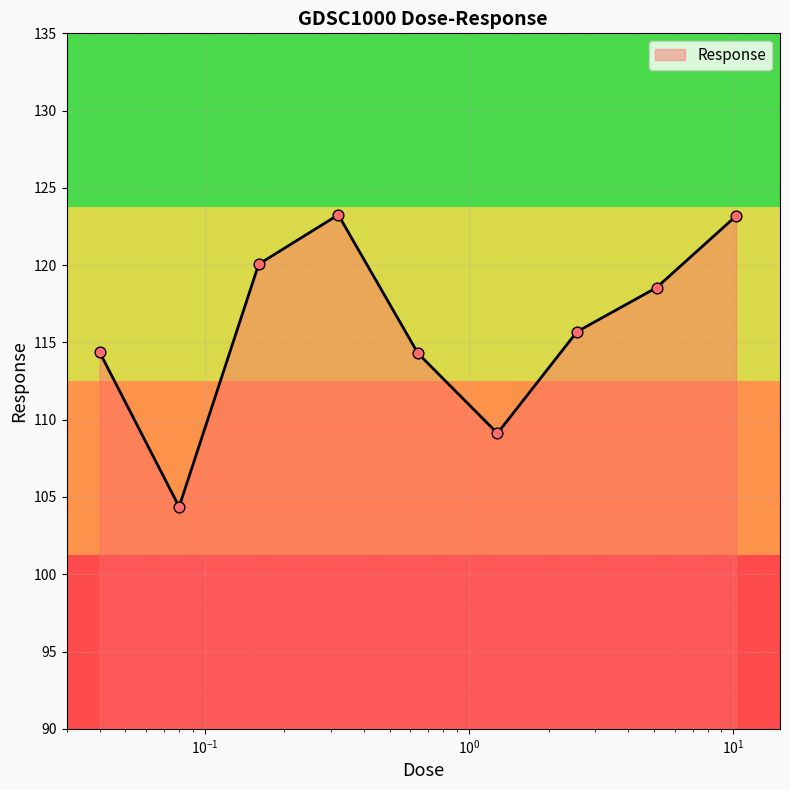

What is the smallest value displayed?

104.4